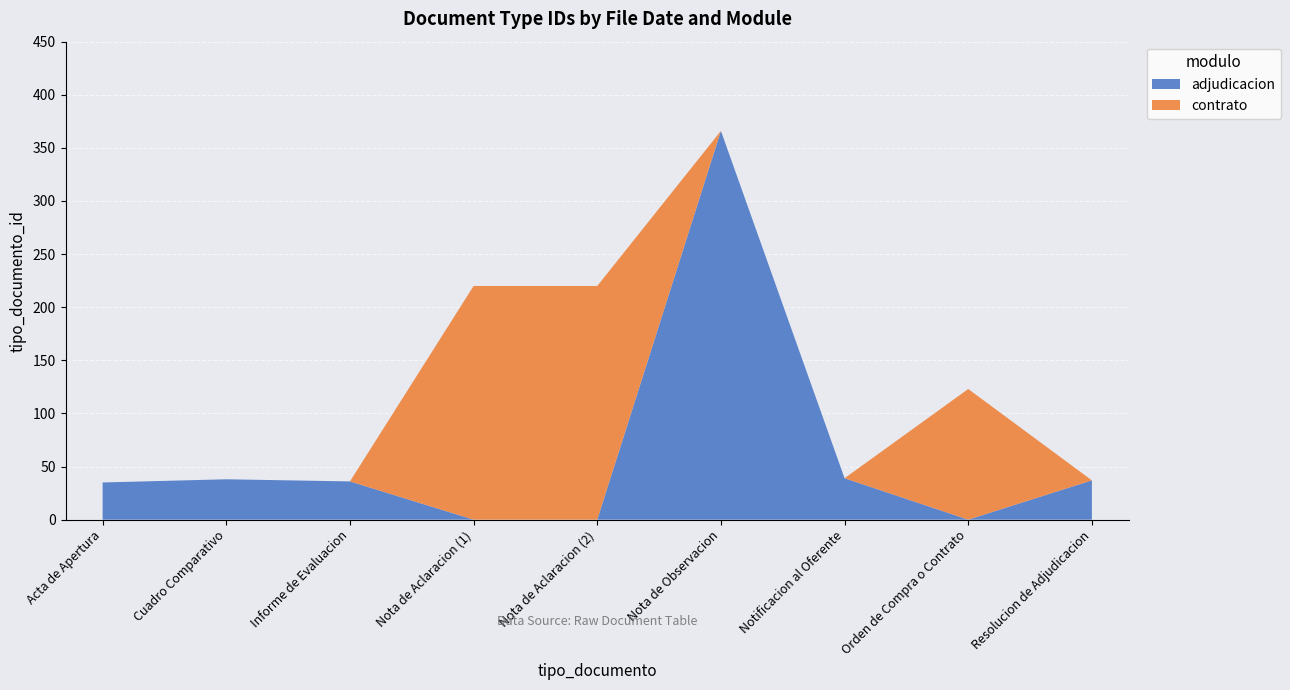

Reading left to right, what are all the values shown in this chart?

adjudicacion: 35	38	36	0	0	366	39	0	37
contrato: 0	0	0	220	220	0	0	123	0